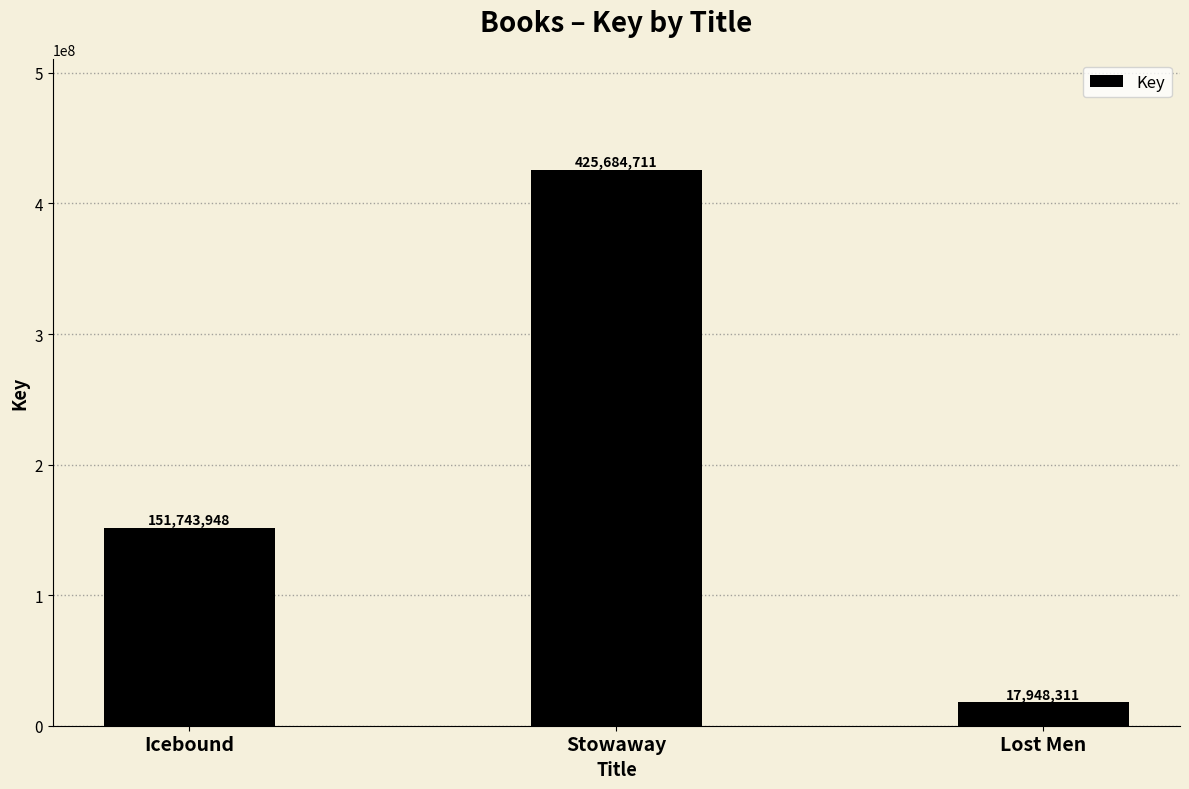

What is the sum of all values?

595376970